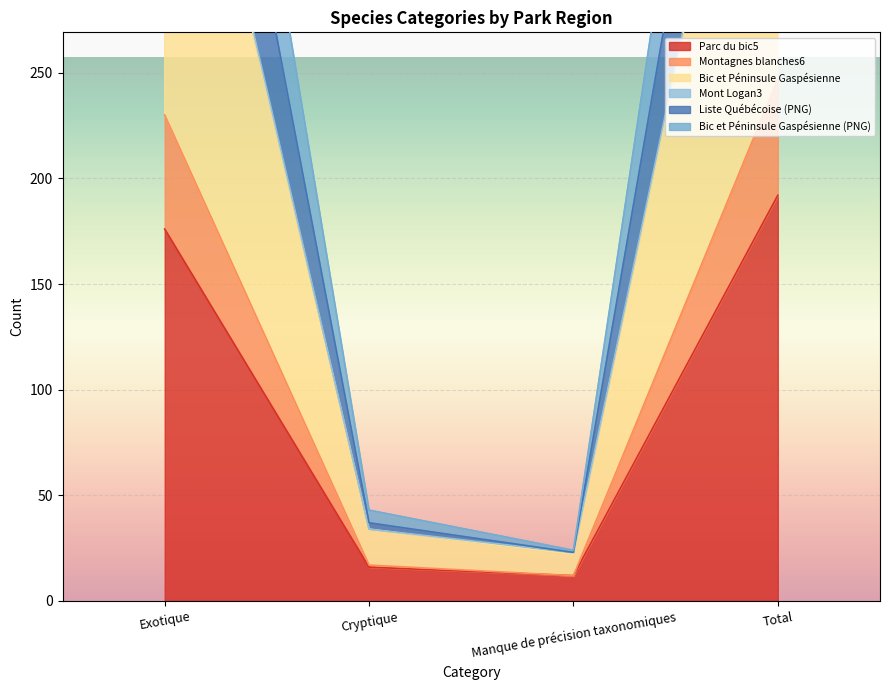

At how many categories does at least one series exceed 83?

2